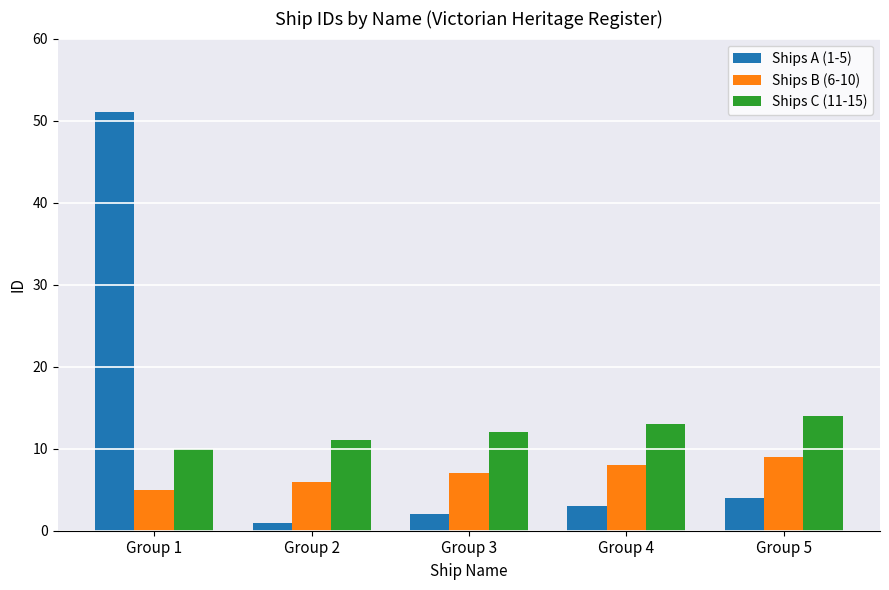

What is the average value of the Ships A (1-5) series?

12